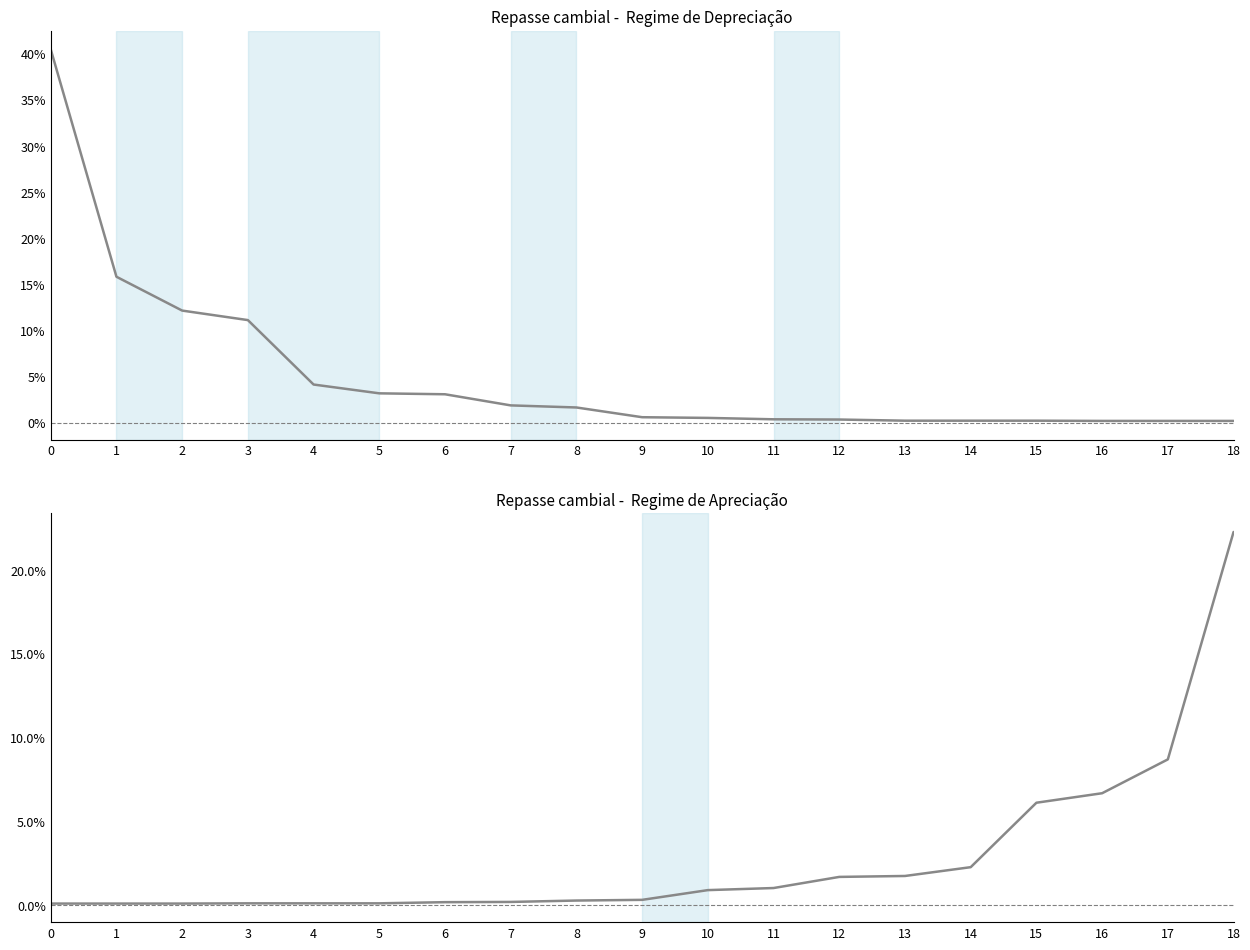

What value does the data have at 18?

22.3